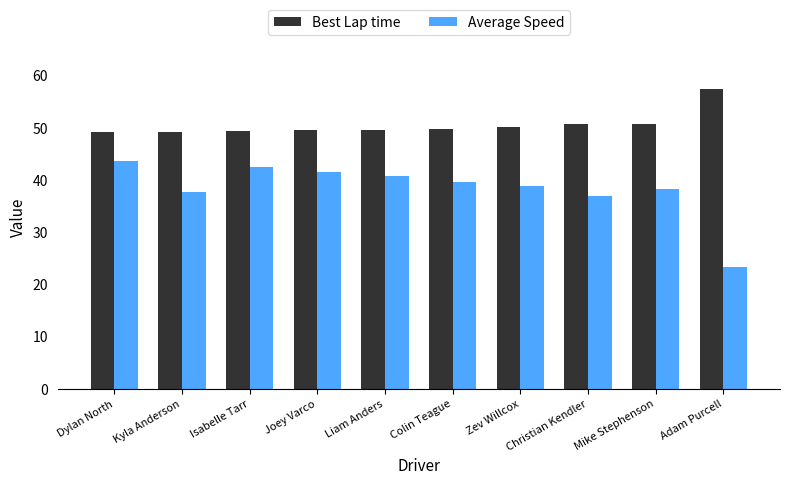

What is the value of the Average Speed bar at the 3rd from the left?

42.5